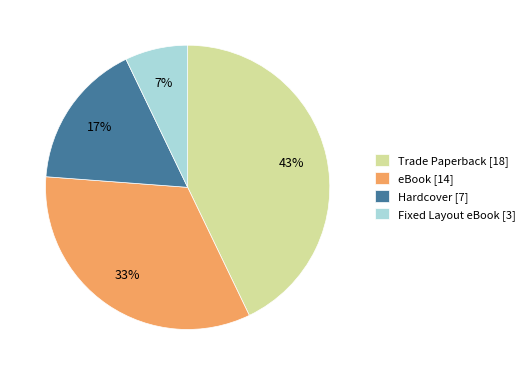

Does any single category account for the majority?

No